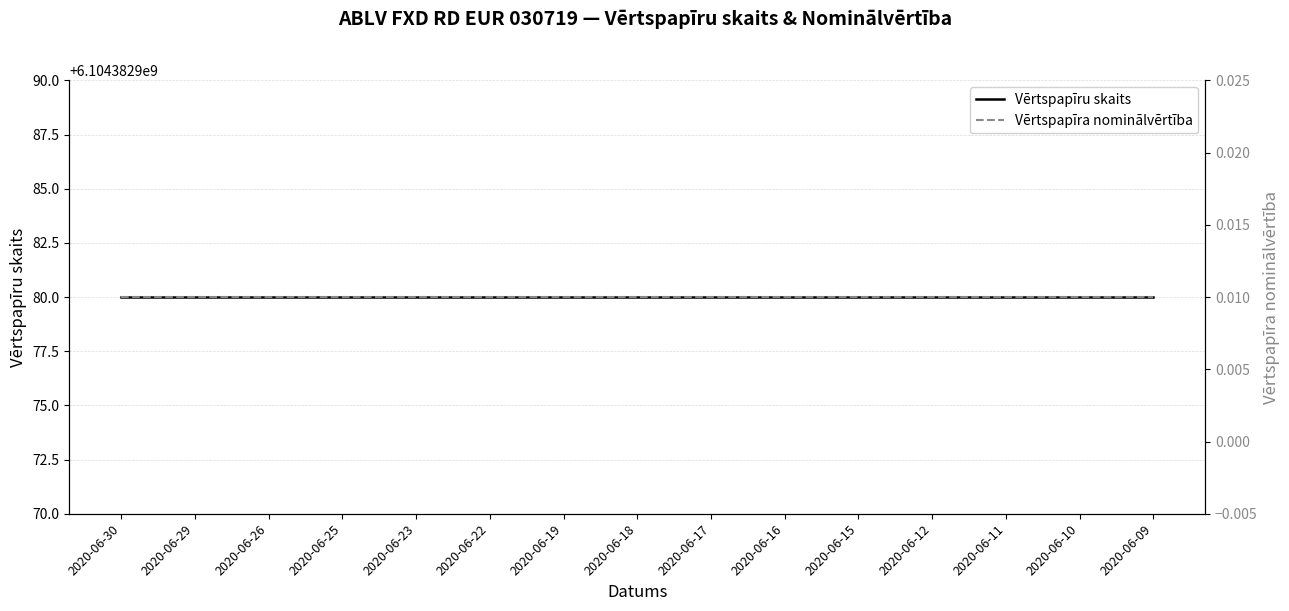

At which label does Vērtspapīra nominālvērtība reach its peak?

2020-06-30